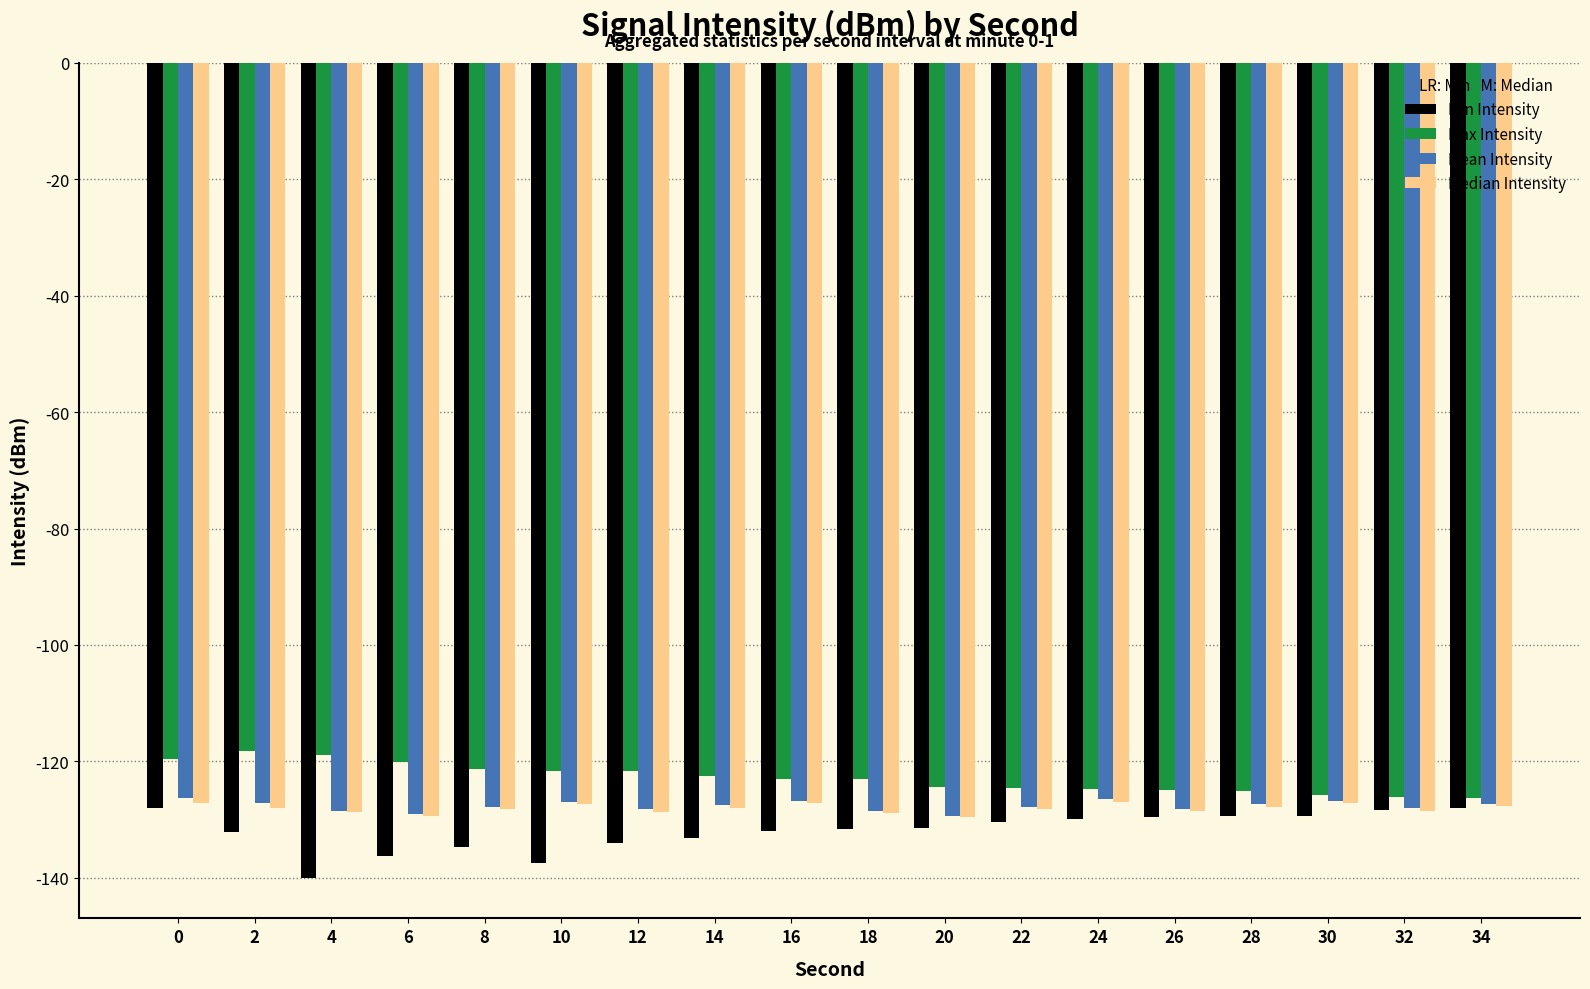

What is the value of the Max Intensity bar at the 17th from the left?

-126.1